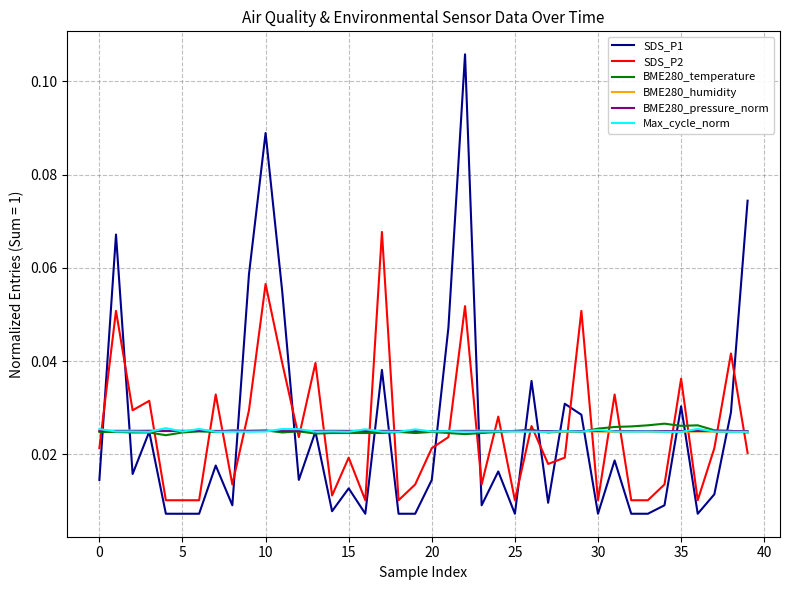

Which series has the largest range (max minus min)?

SDS_P1